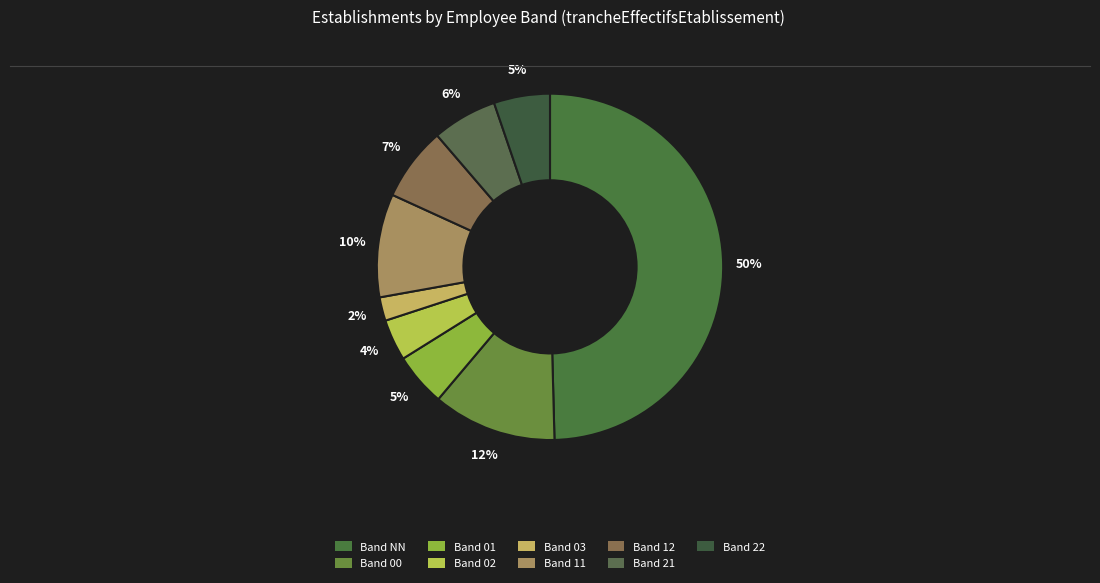

Rank the categories by value from lowest to highest.

03, 02, 01, 22, 21, 12, 11, 00, NN